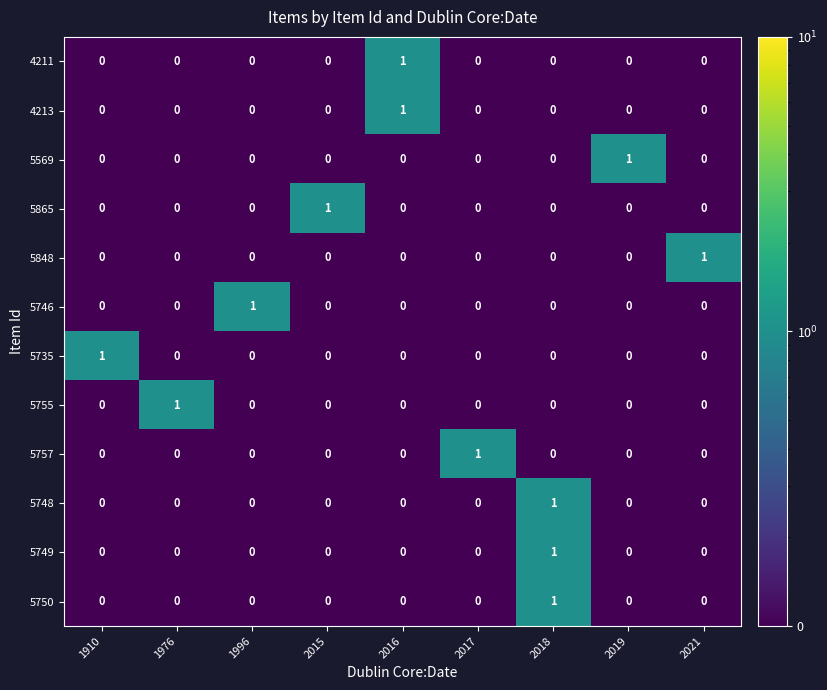

At how many categories does at least one series exceed 0?

9